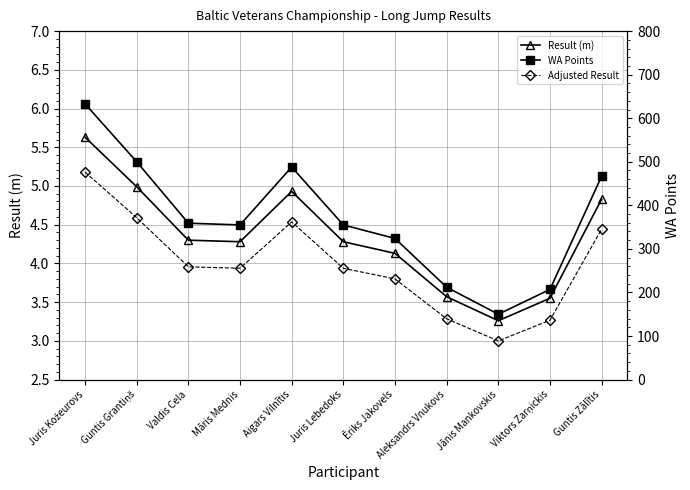

Which series has the widest spread of values?

WA Points